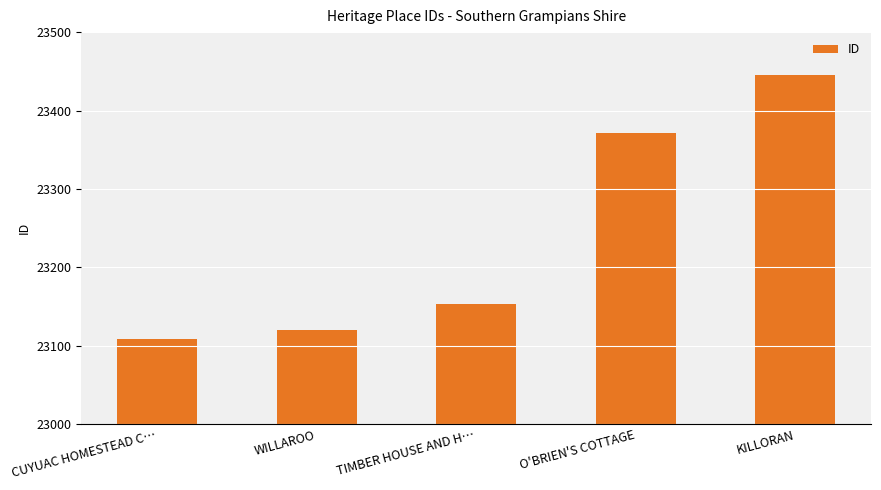

How many categories are shown in the chart?

5